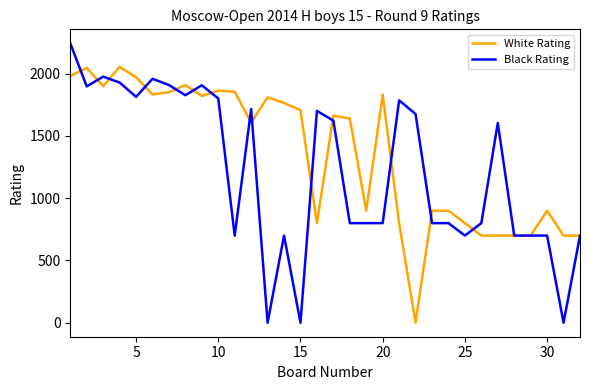

What is the maximum value shown in the chart?

2244